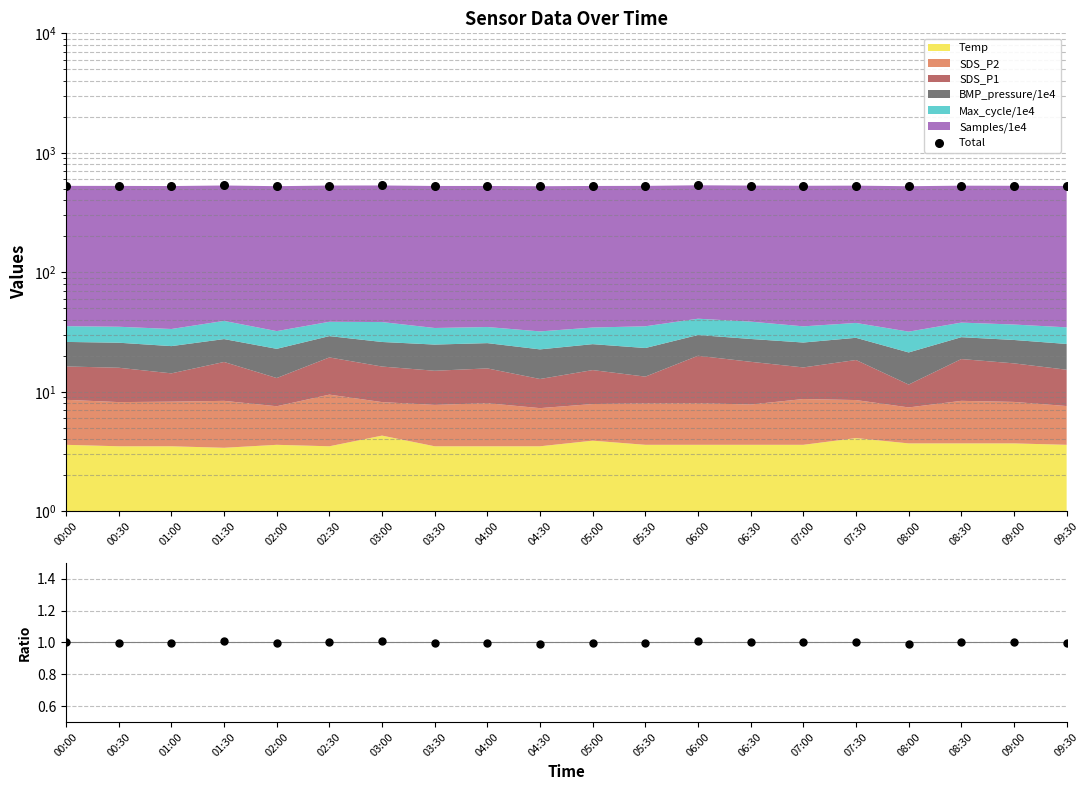

At which category is the sum across all series the highest?

06:00